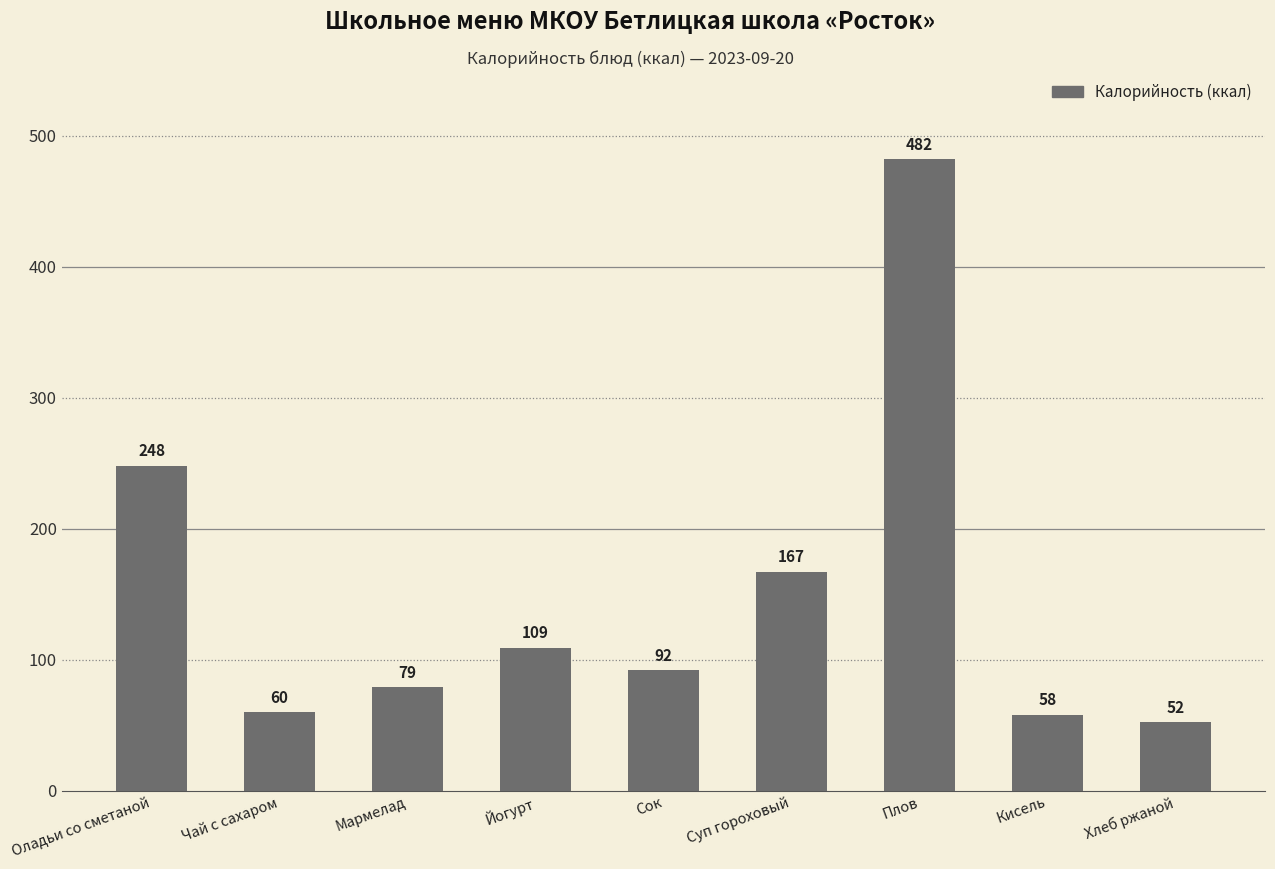

What is the sum of the values at Суп гороховый and Плов?

649.0